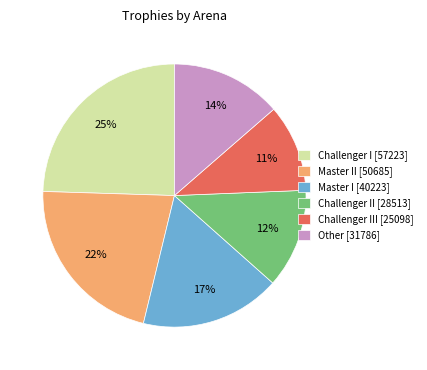

To the nearest percent, what is the difference between the largest and smallest slice percentages?

14%